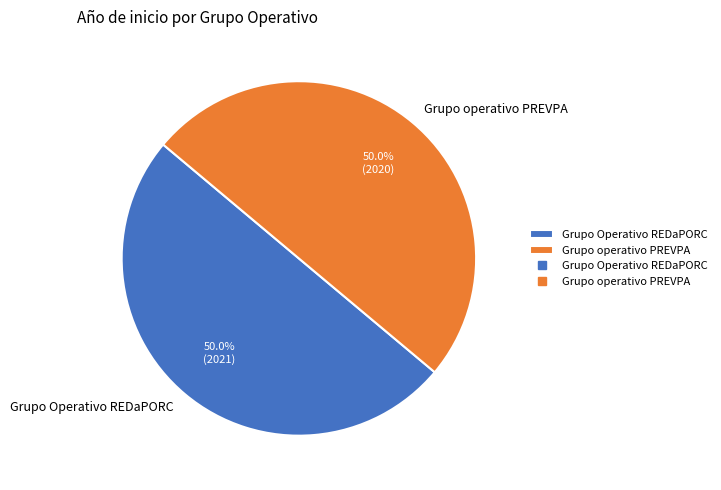

Approximately how many times larger is the value at Grupo operativo PREVPA compared to Grupo Operativo REDaPORC?

1.0